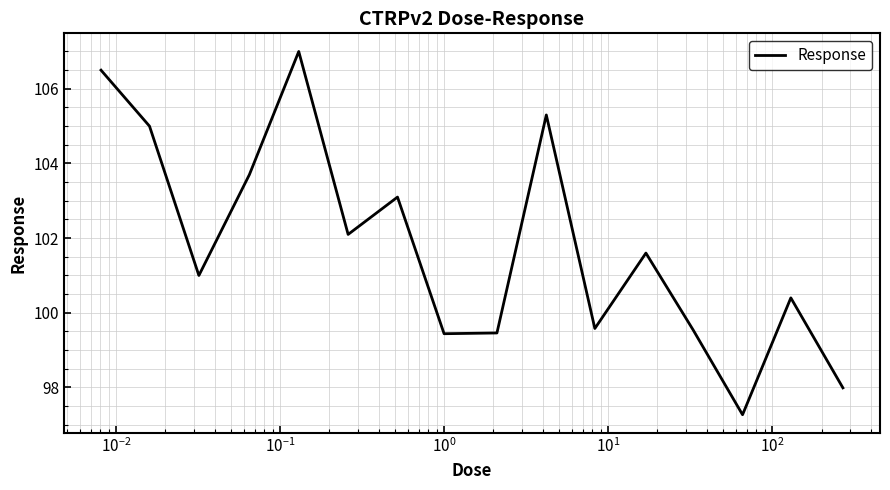

What is the minimum value shown in the chart?

97.3